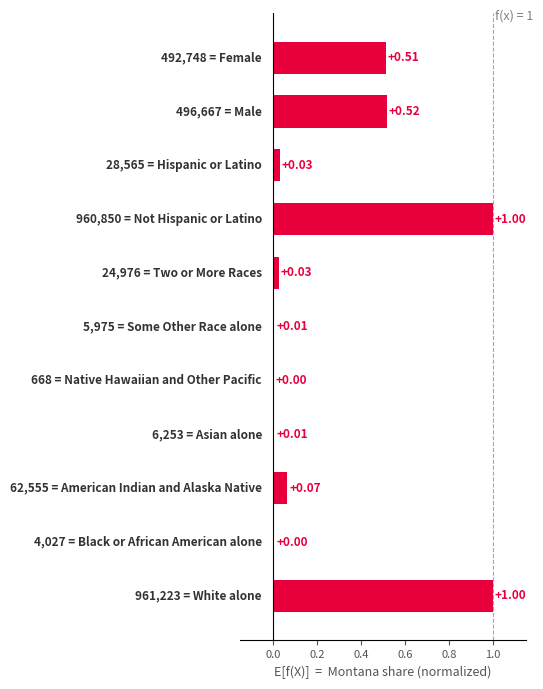

What is the sum of all values?

3.2